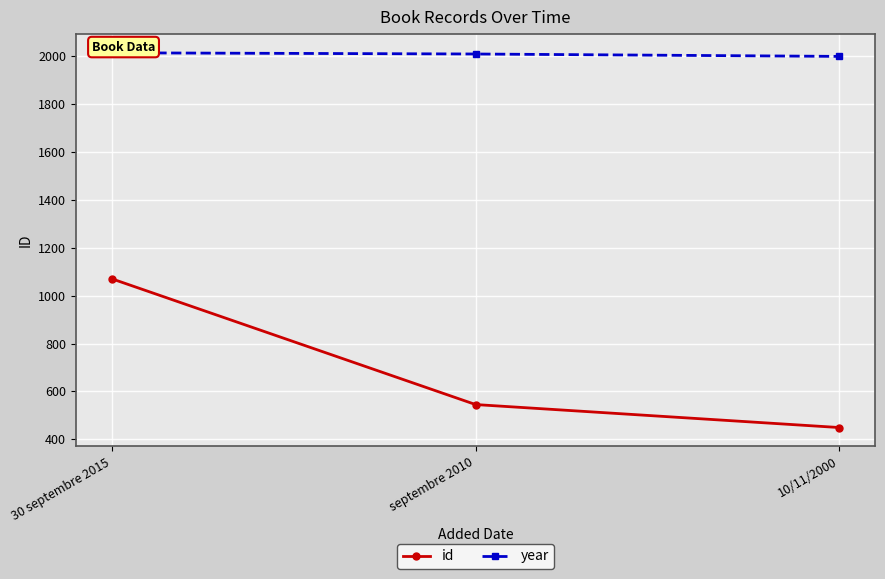

What are all the series names shown in the legend?

id, year